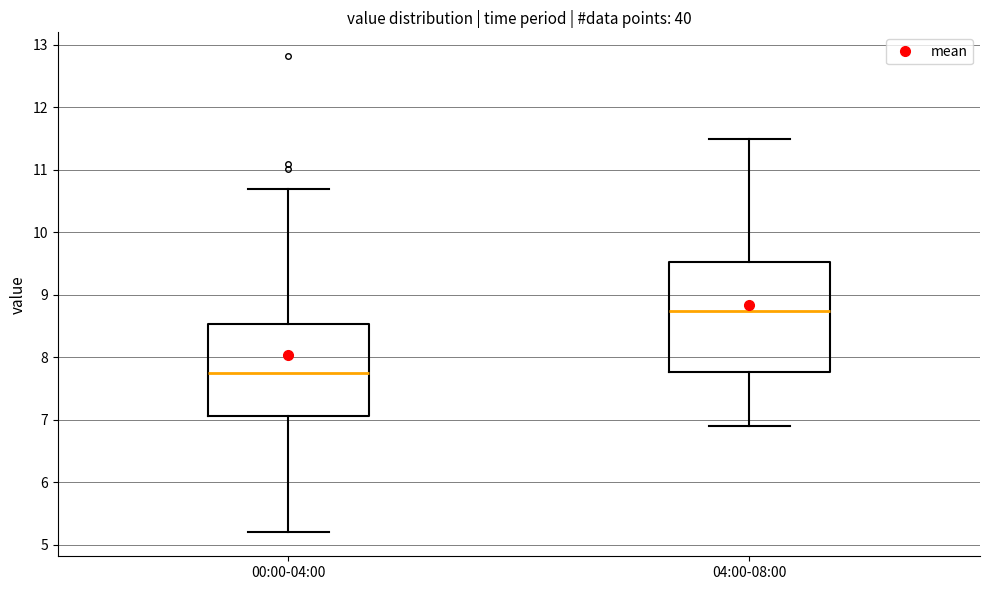

Reading left to right, transcribe this box plot: for each box, give where its median line is, the range the box spans, and where its two whiskers end, as read against the y-axis. The values are not printed on the chart, so give them approximately, as read against the axis.

00:00-04:00: median 7.8, box 7.1 to 8.5, whiskers 5.2 to 10.7
04:00-08:00: median 8.8, box 7.8 to 9.5, whiskers 6.9 to 11.5